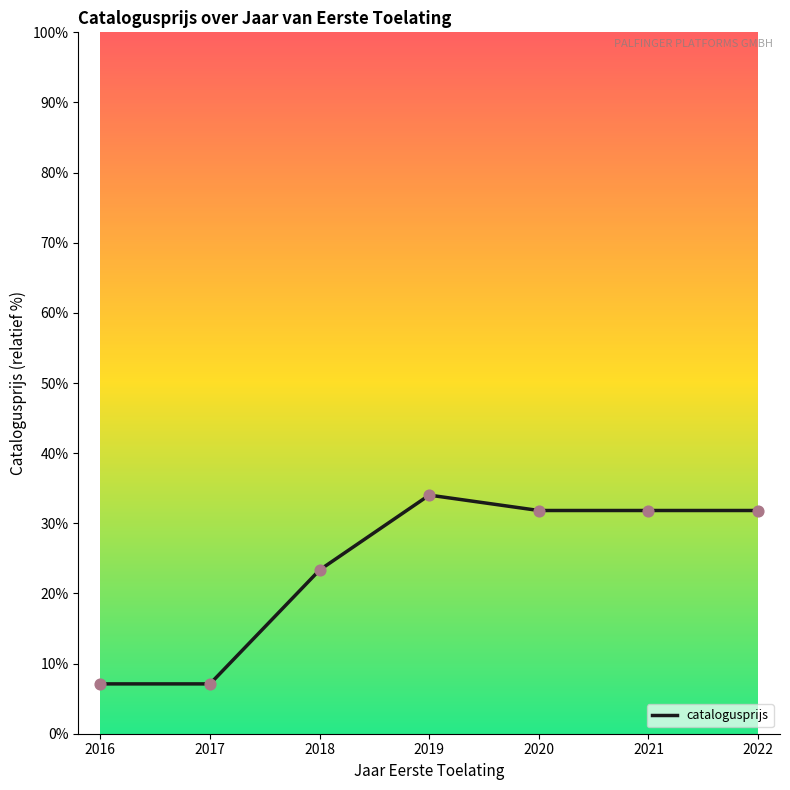

What is the change in value from 2016 to 2022?

+24.7